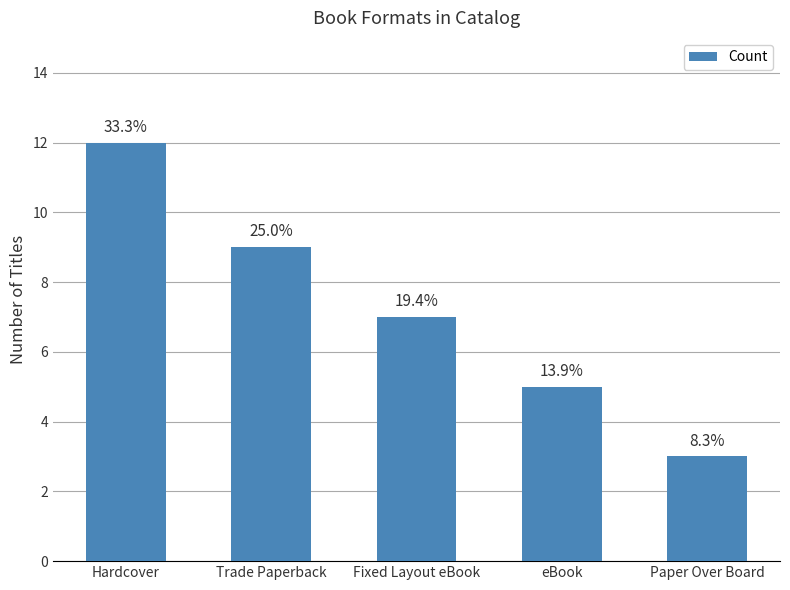

Are the bars horizontal?

No